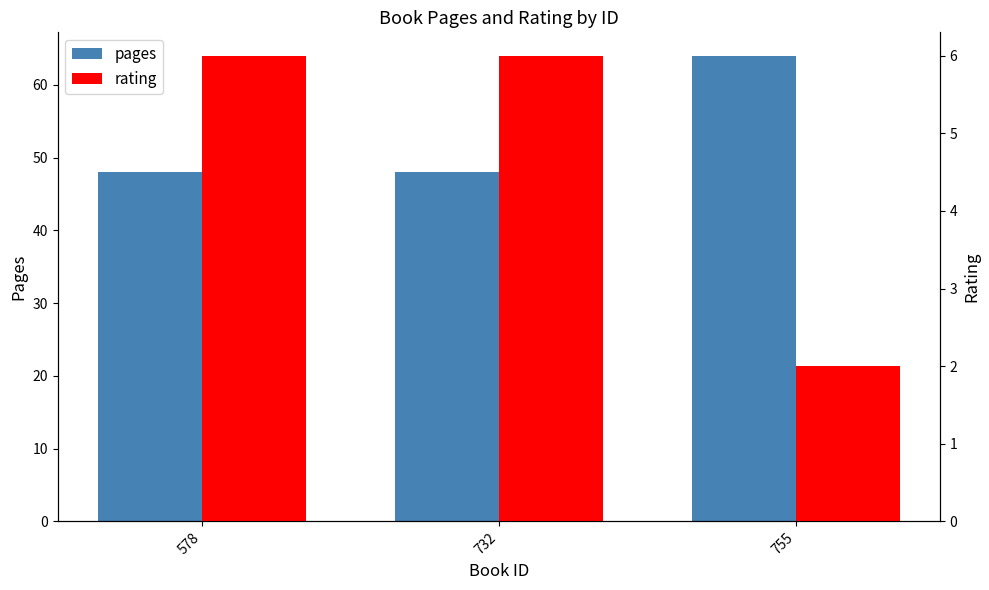

Between 732 and 755, which is larger?

755